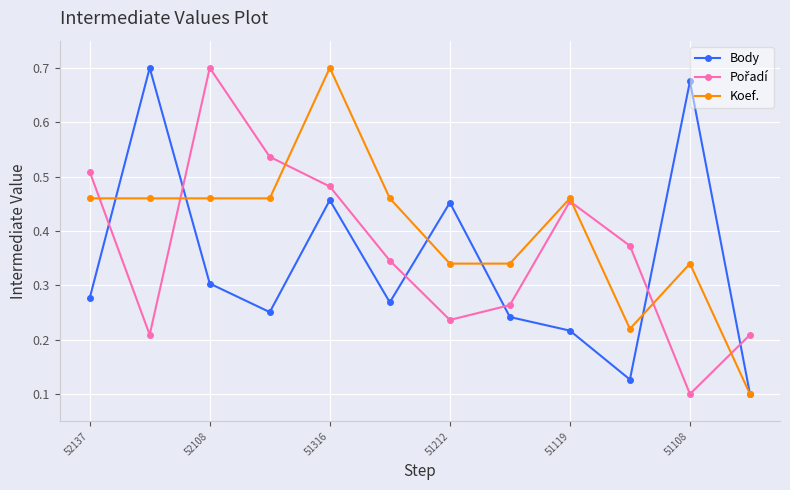

How many interior local valleys does the Body series have?

3